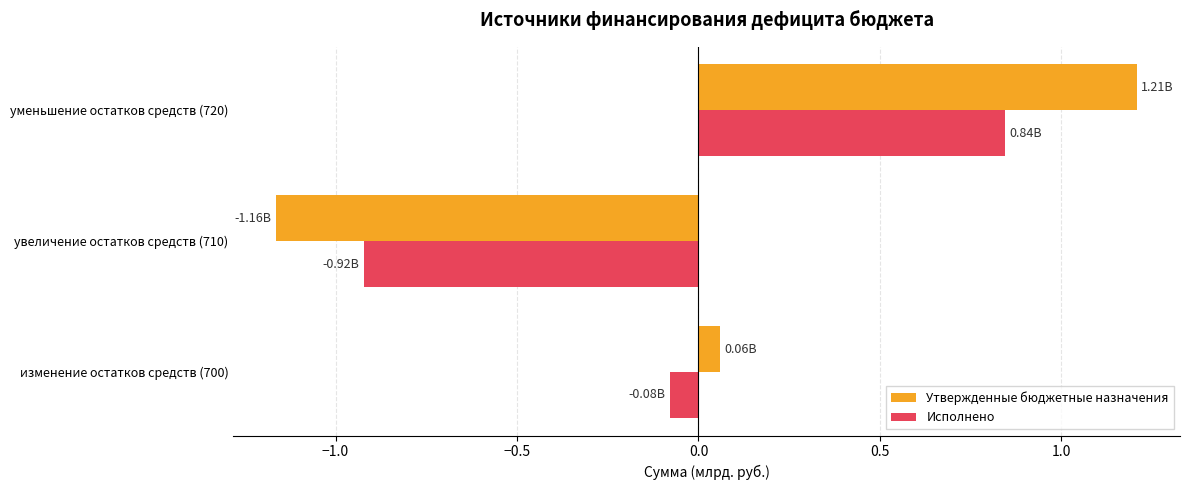

What is the difference between the maximum and minimum values in the Исполнено series?

1.8